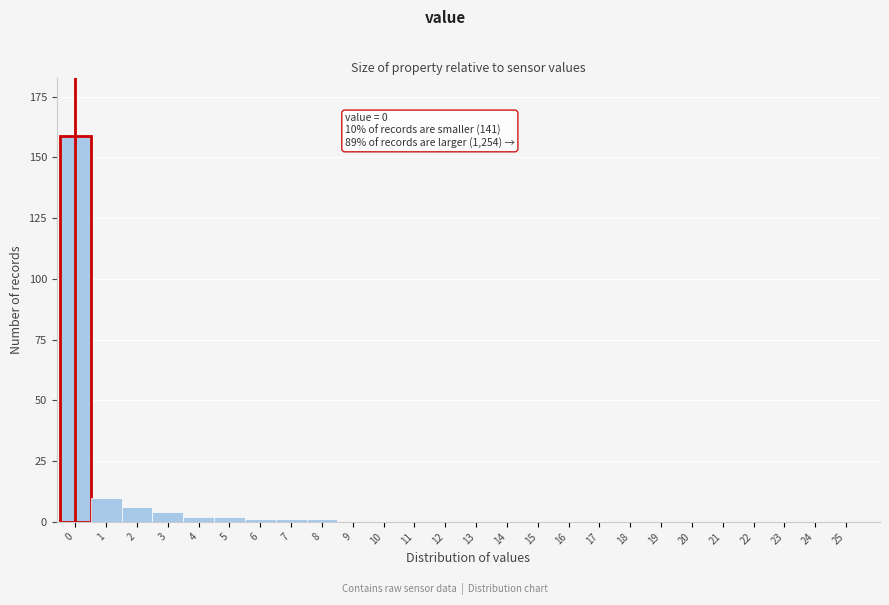

Reading right to left, list all the values displayed in this chart.

25=0	24=0	23=0	22=0	21=0	20=0	19=0	18=0	17=0	16=0	15=0	14=0	13=0	12=0	11=0	10=0	9=0	8=1	7=1	6=1	5=2	4=2	3=4	2=6	1=10	0=159